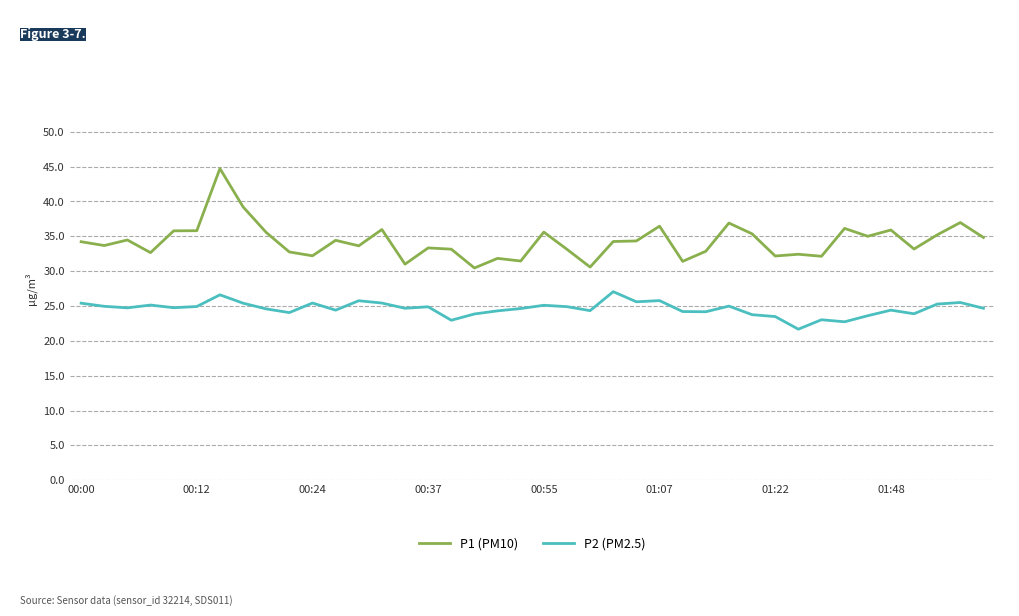

Which series has the widest spread of values?

P1 (PM10)